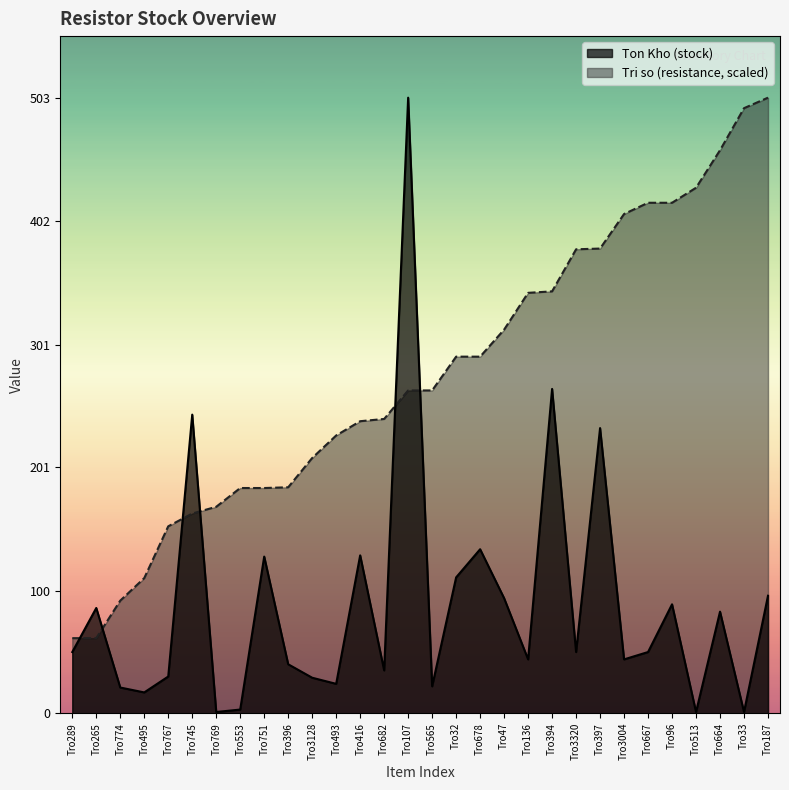

Which series has the widest spread of values?

Ton Kho (stock)